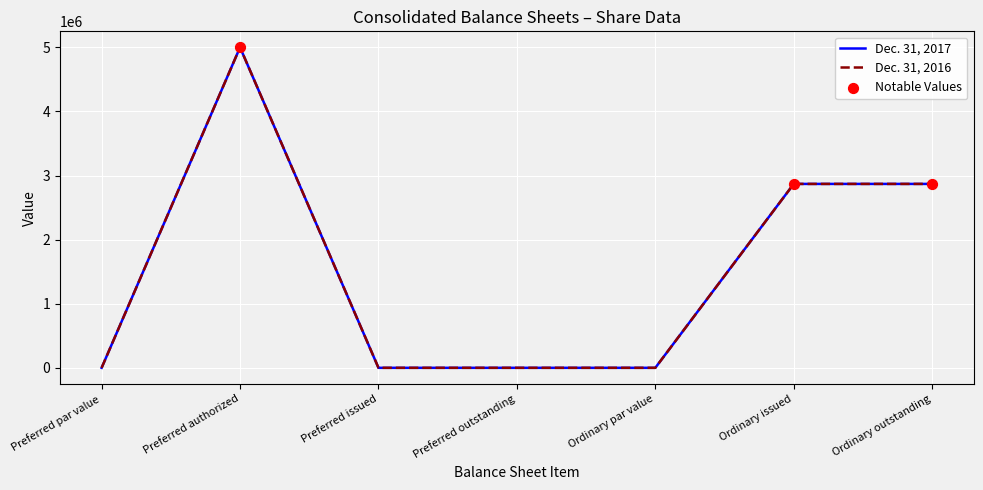

Is the value of Dec. 31, 2017 at Ordinary issued greater than the value of Dec. 31, 2016 at Ordinary issued?

No